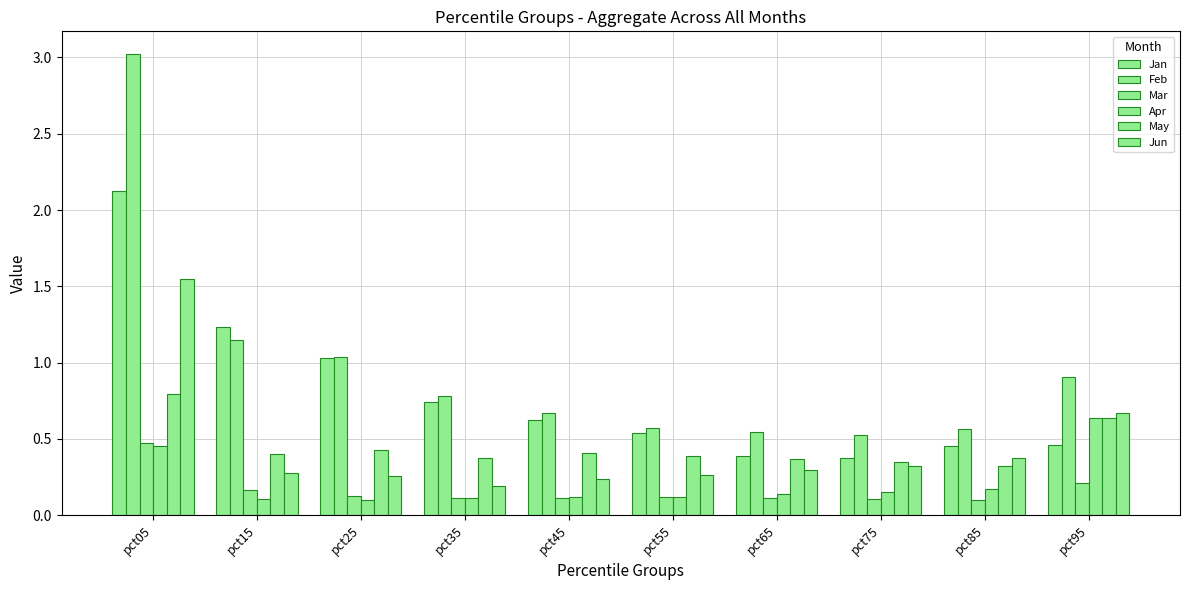

At how many categories does at least one series exceed 2?

1